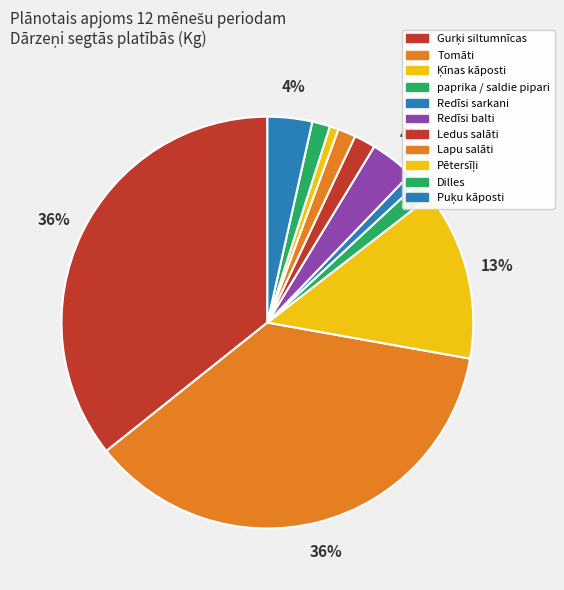

True or false: Lapu salāti accounts for 1% of the total.

True